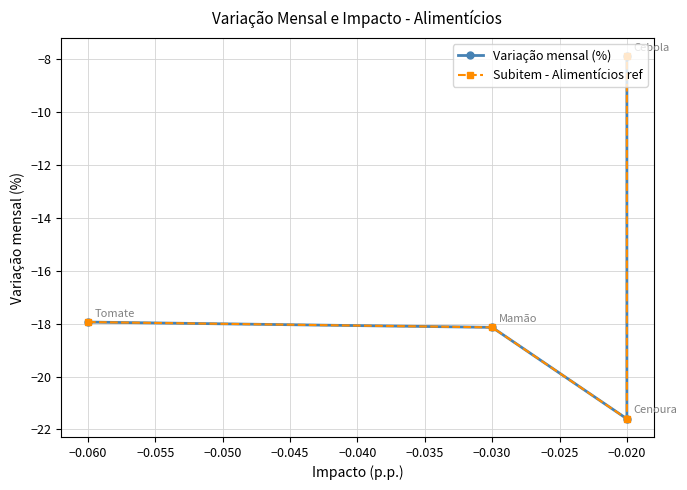

True or false: Variação mensal (%) and Subitem - Alimentícios ref intersect in this chart.

False